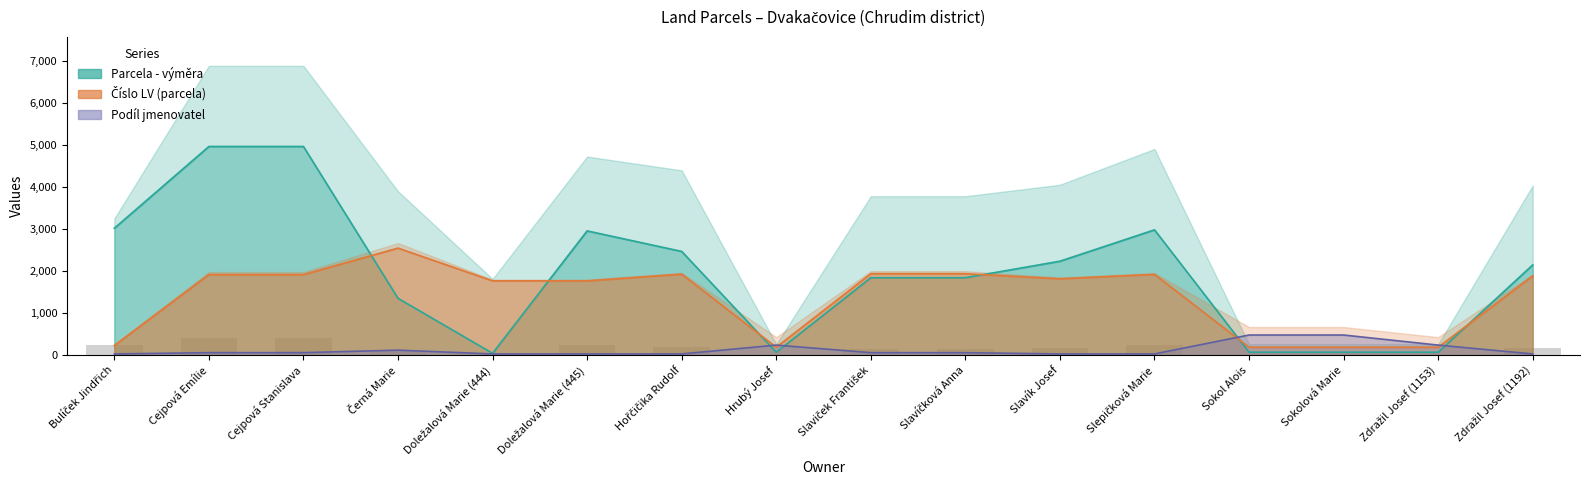

The Podíl jmenovatel series shows 13 at Doležalová Marie (445). True or false?

False